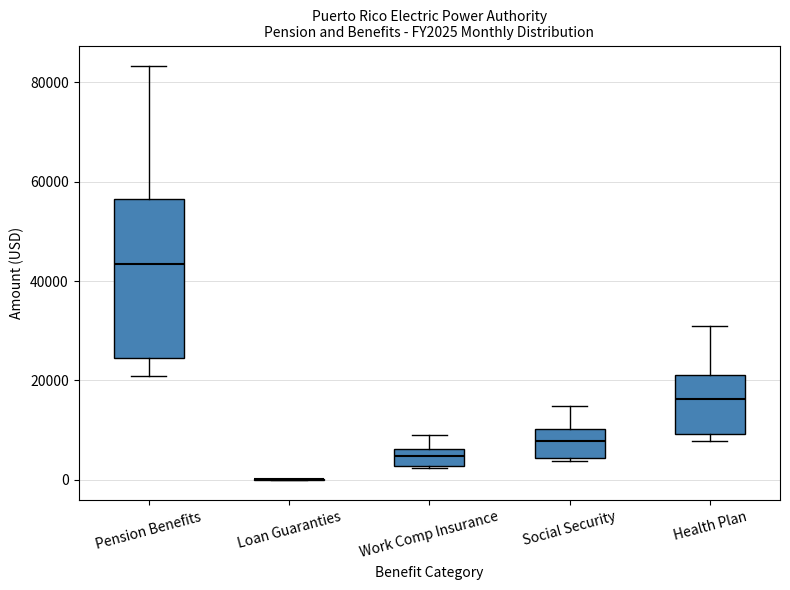

Reading left to right, read every box against the y-axis: the position of its median line, the range the box covers, and the ends of its whiskers. The values are not printed on the chart, so give them approximately, as read against the axis.

Pension Benefits: median 44000, box 24000 to 56000, whiskers 20000 to 84000
Loan Guaranties: box collapsed to a line at 0, whiskers 0 to 0
Work Comp Insurance: median 4000, box 2000 to 6000, whiskers 2000 to 10000
Social Security: median 8000, box 4000 to 10000, whiskers 4000 (just below the box's lower edge) to 14000
Health Plan: median 16000, box 10000 to 22000, whiskers 8000 to 32000